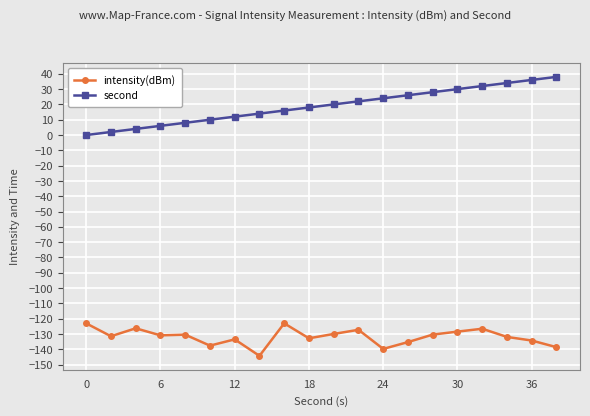

True or false: second and intensity(dBm) cross at least once.

False